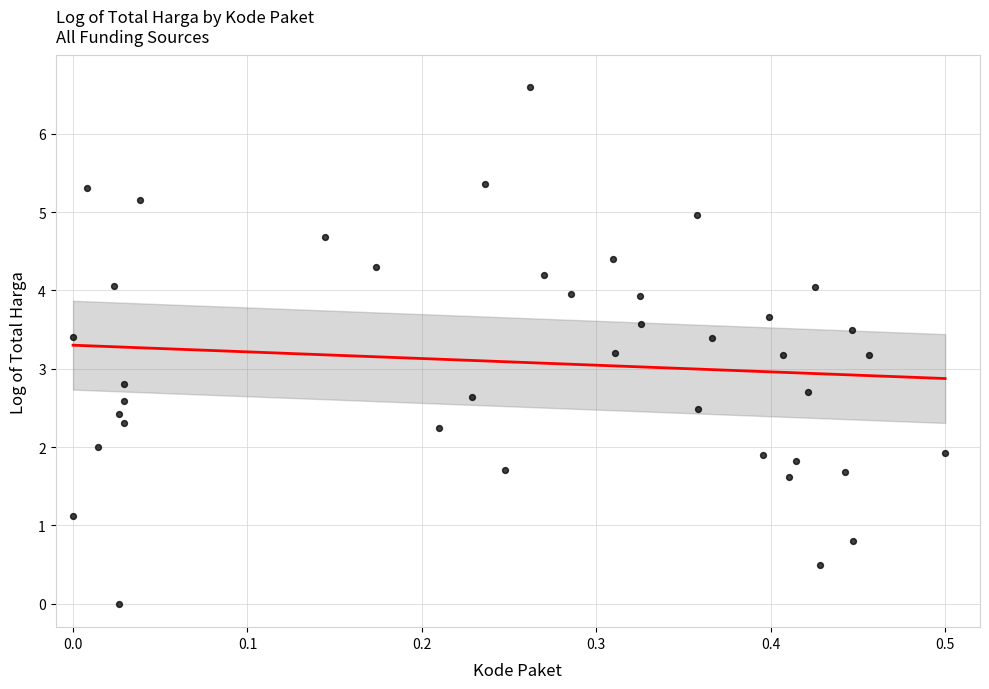

What is the range of Y values (max minus min)?

6.6